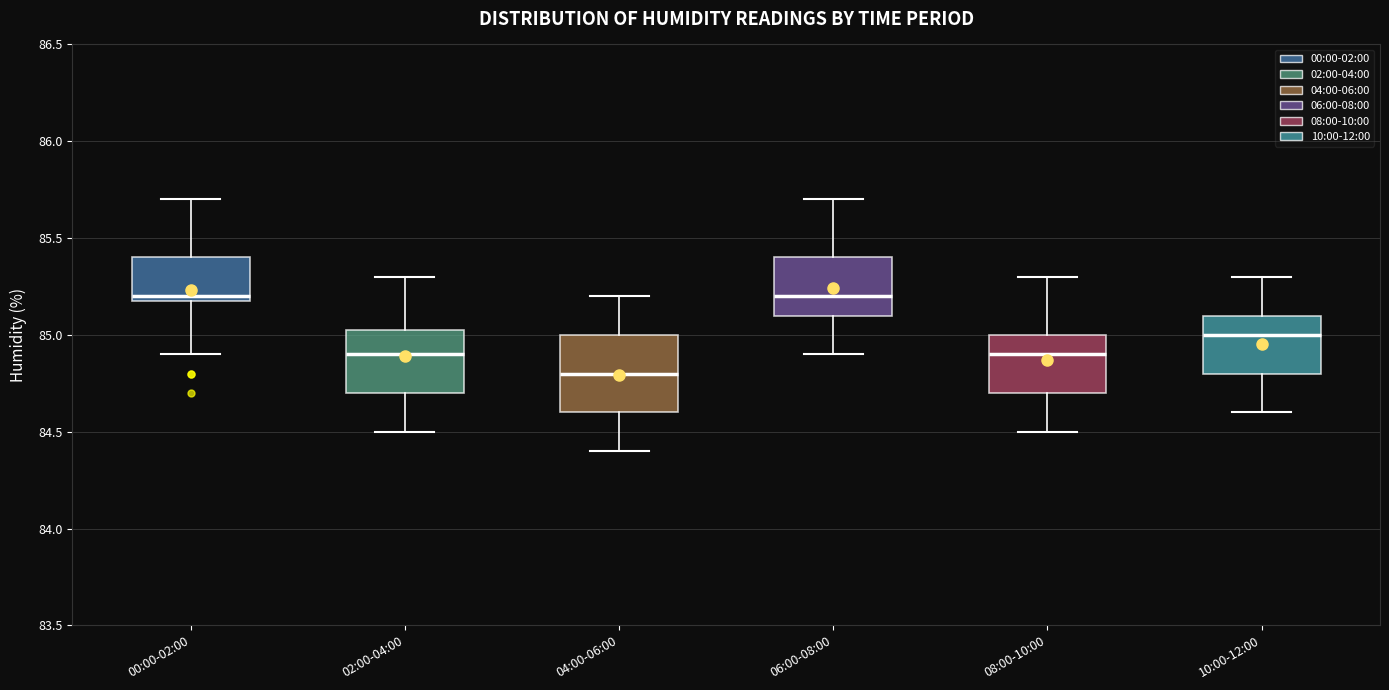

Which box is the tallest, from its lower edge to its upper edge?

04:00-06:00